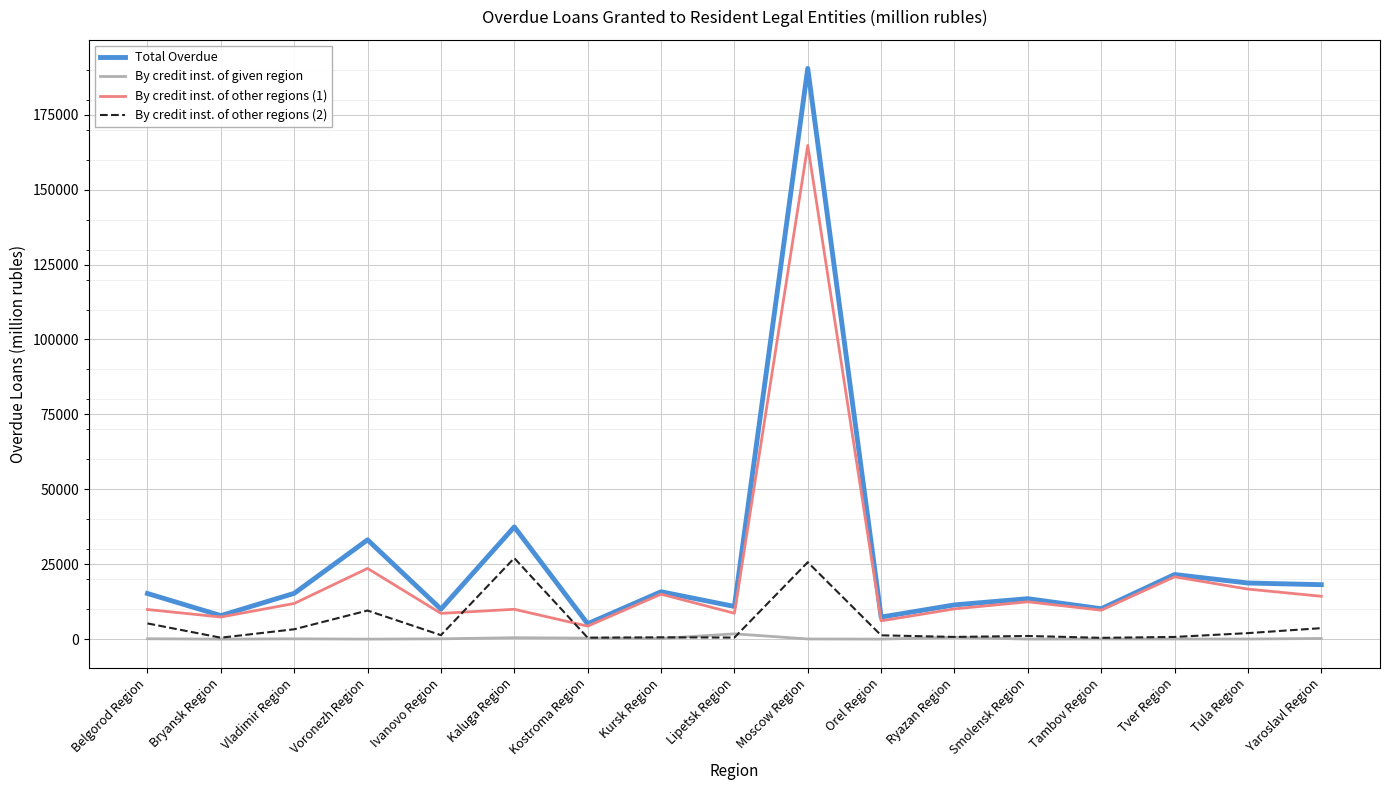

Rank the series by their average value, from highest to lowest.

Total Overdue, By credit inst. of other regions (1), By credit inst. of other regions (2), By credit inst. of given region